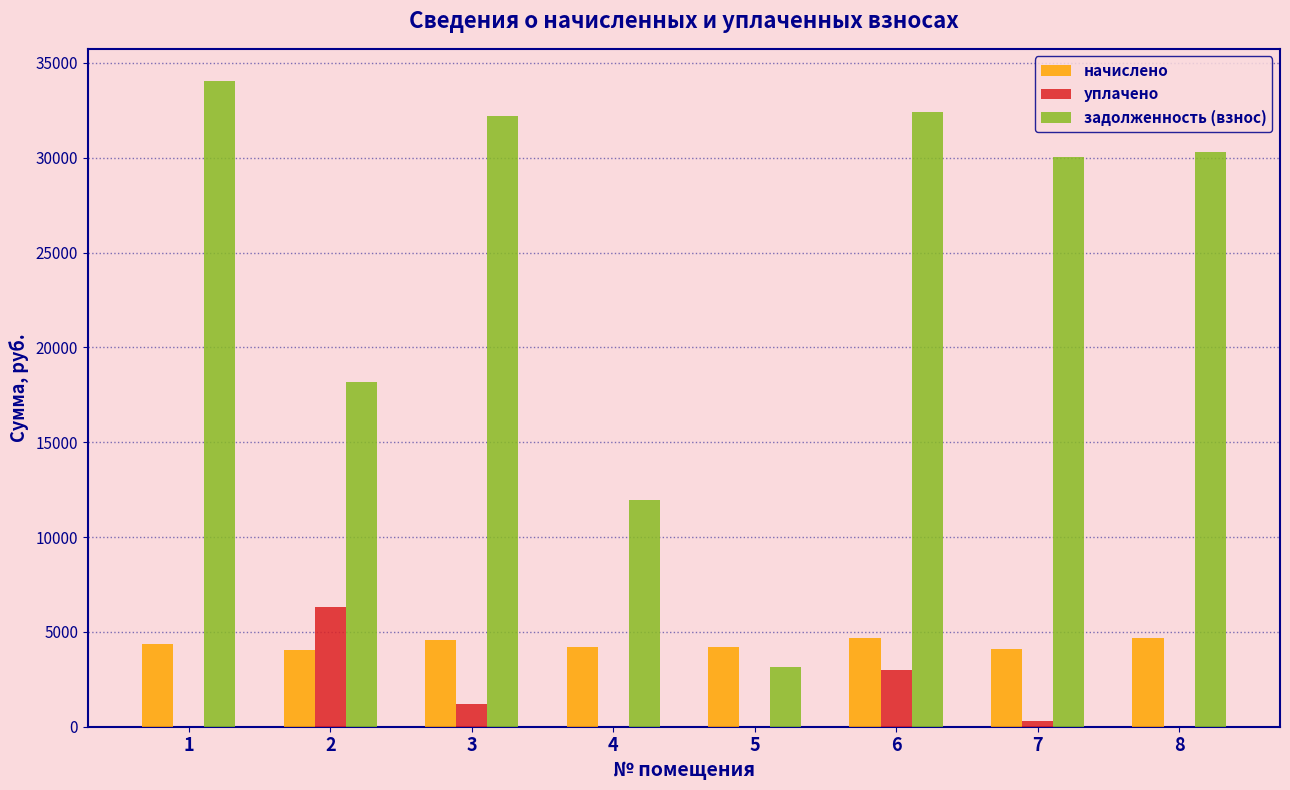

Which series has the largest total across all categories?

задолженность (взнос)